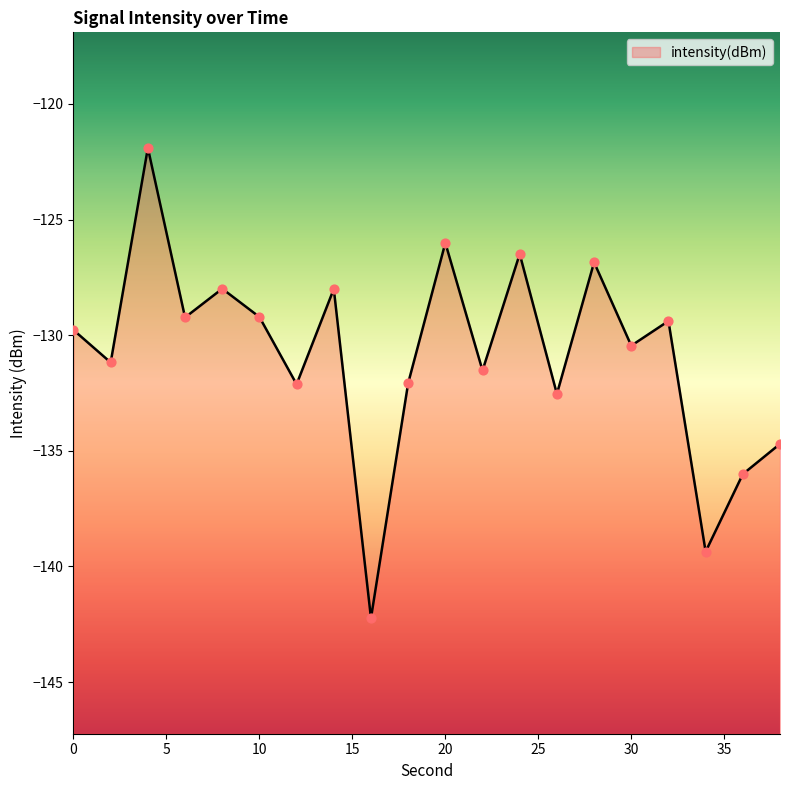

Between 14 and 2, which is larger?

14